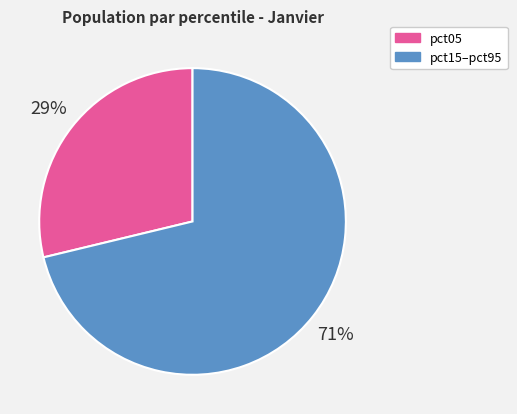

How many segments does this pie chart have?

2